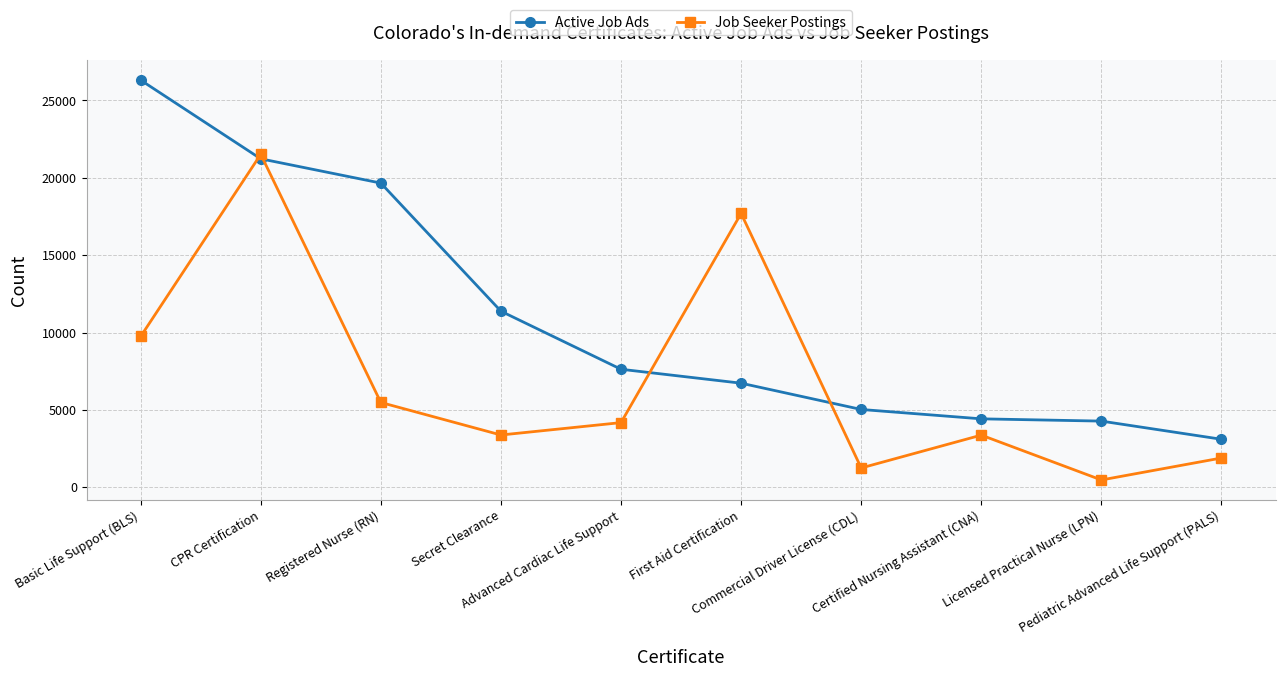

What is the spread (max minus min) of values at Certified Nursing Assistant (CNA)?

1052